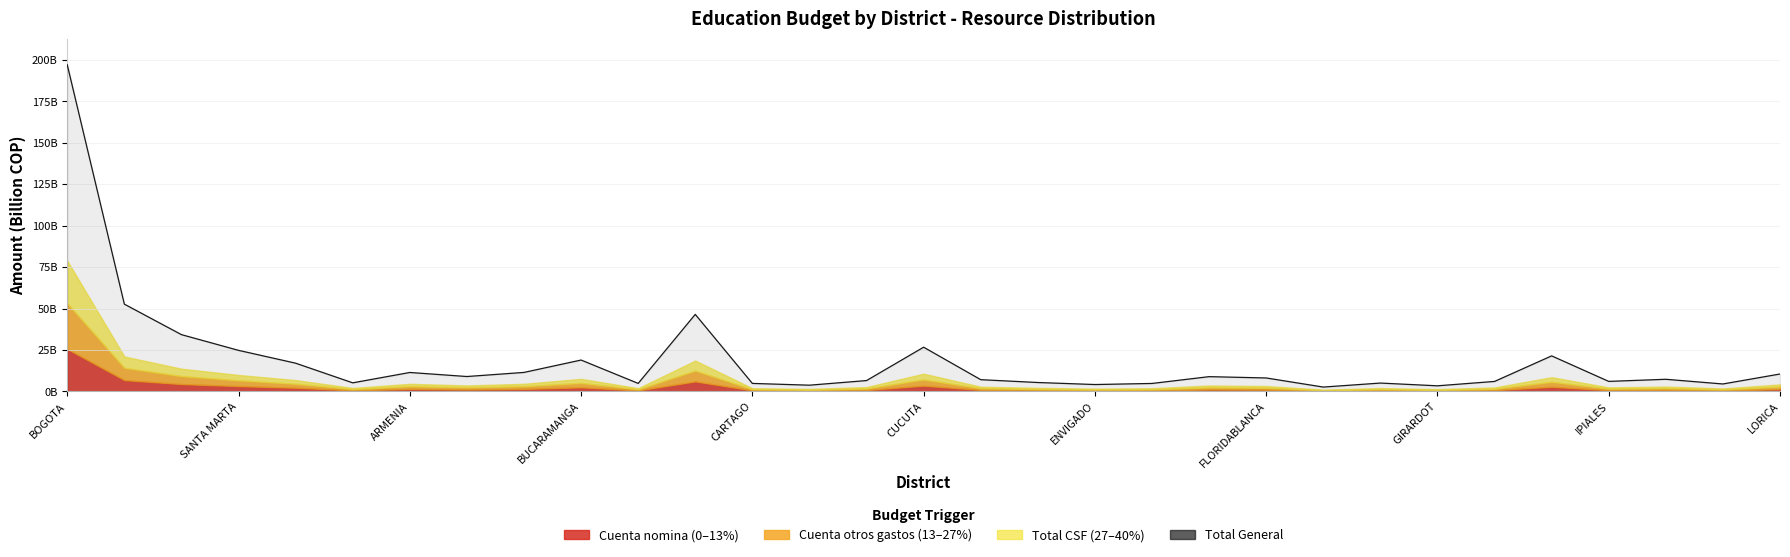

What is the average value?

18.7